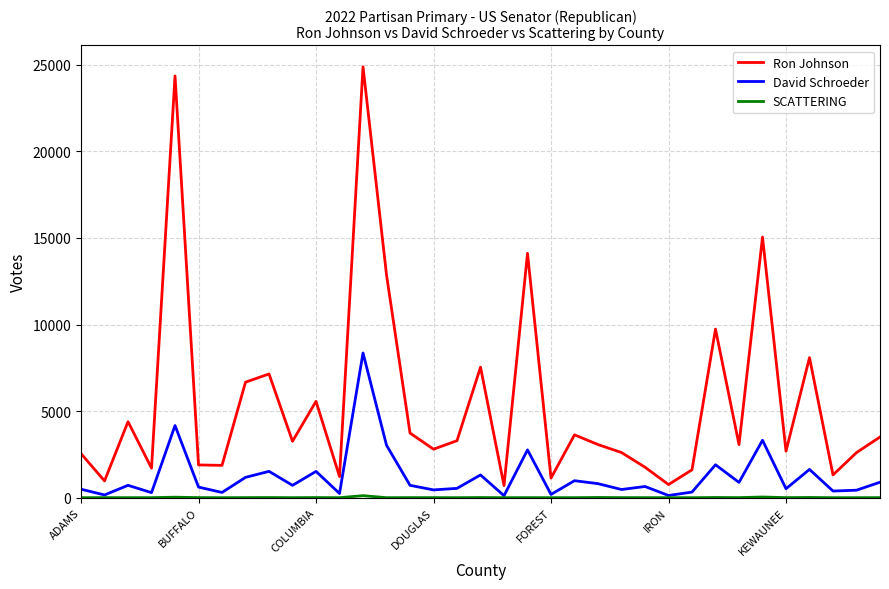

Which series has the widest spread of values?

Ron Johnson